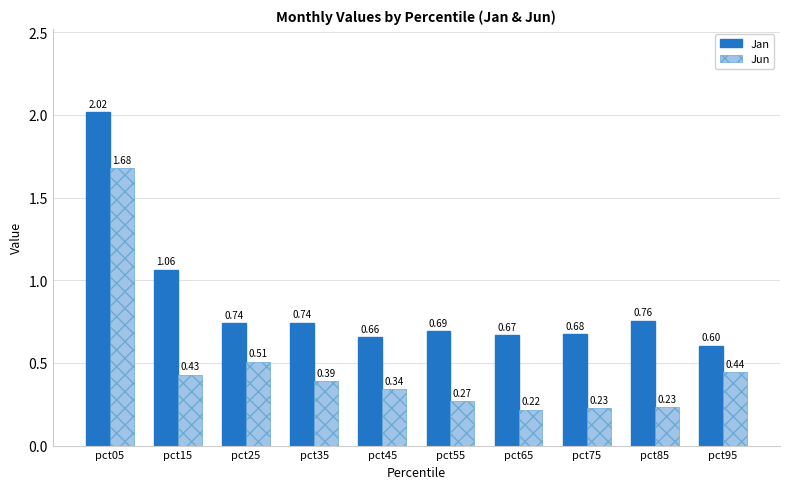

List the series in order of their peak value, lowest first.

Jun, Jan